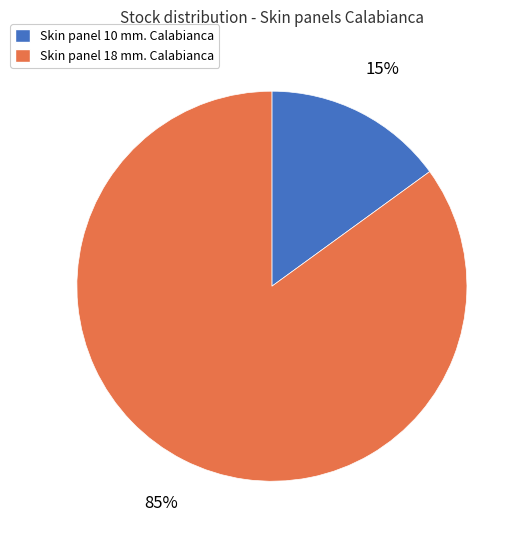

To the nearest percent, what is the difference between the Skin panel 10 mm. Calabianca and Skin panel 18 mm. Calabianca slice percentages?

70%